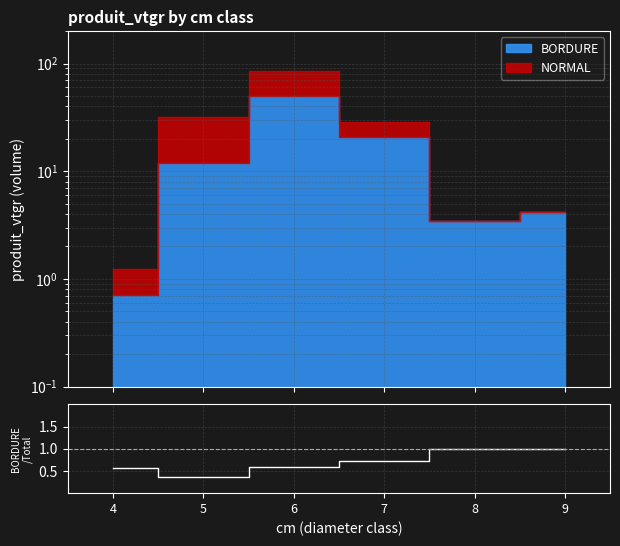

Does the chart display data point markers on the line(s)?

No